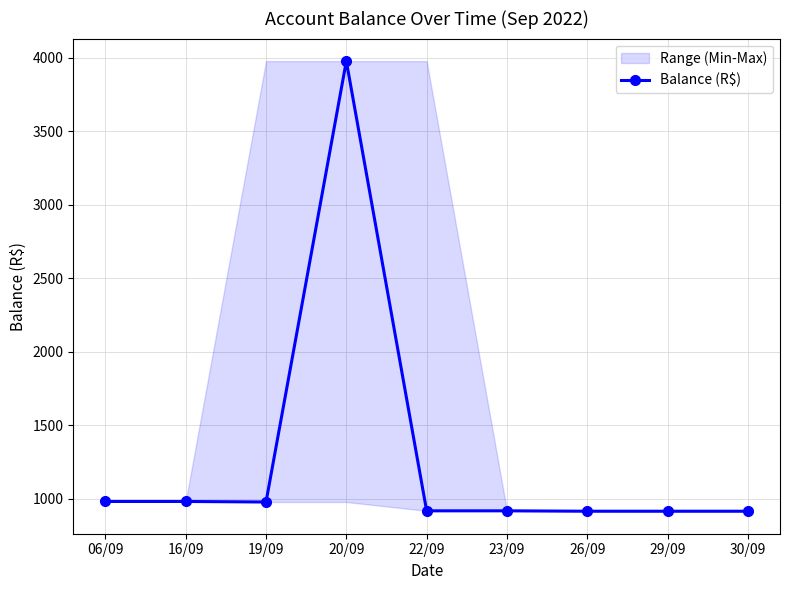

Rank the categories by value from highest to lowest.

20/09, 06/09, 16/09, 19/09, 22/09, 23/09, 26/09, 29/09, 30/09